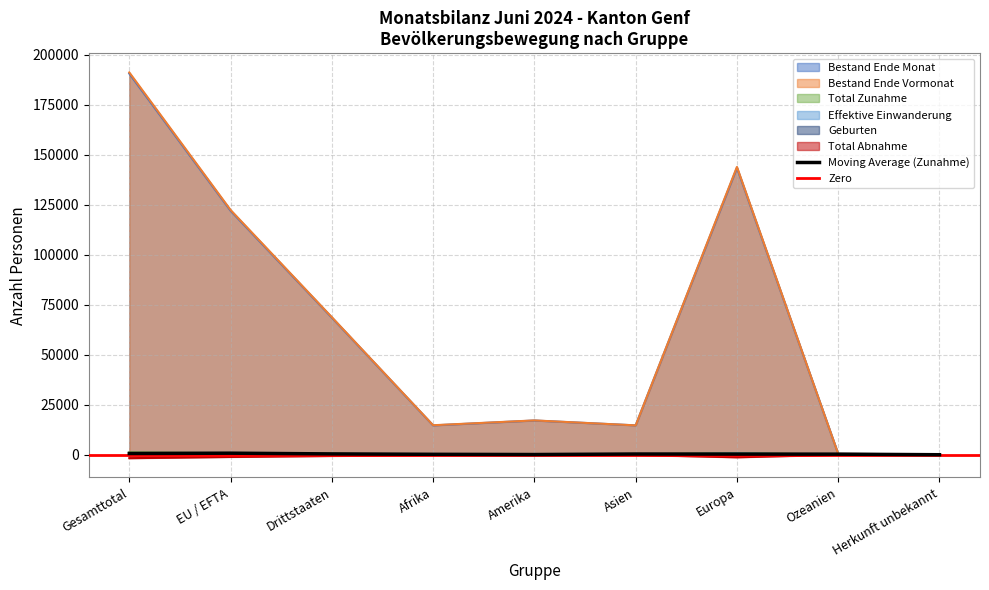

What position from the right is Ozeanien?

2